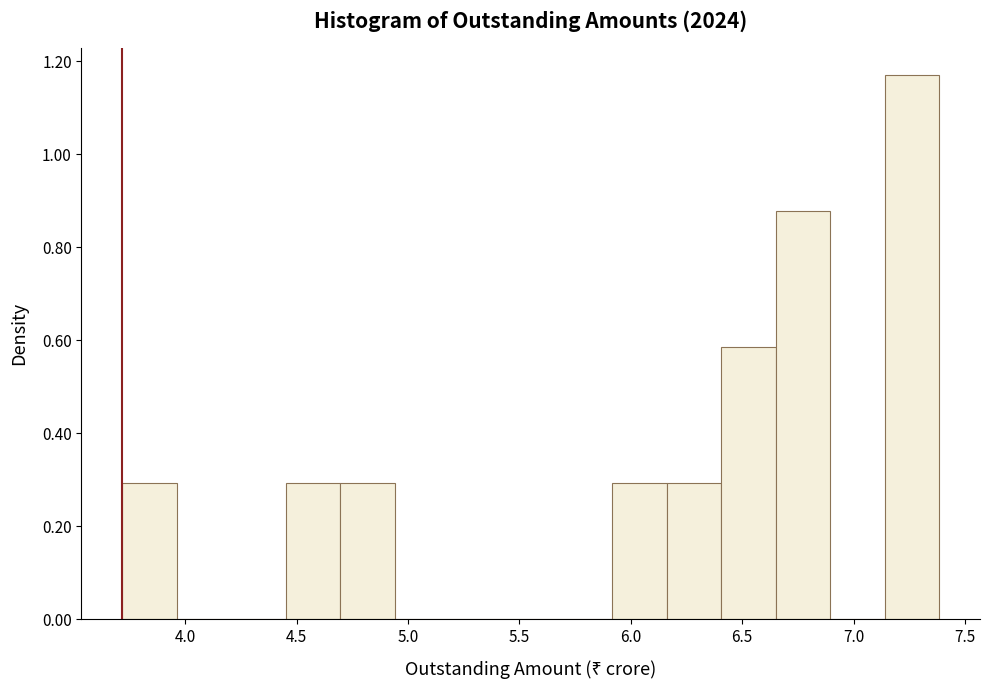

Reading left to right, list every bar in this chart as the range it spans on the x-axis followed by its height. Neither the bar edges nor the heights are printed on the chart, so give them approximately, as read against the axes.

3.70 to 3.95: 0.30
3.95 to 4.20: 0
4.20 to 4.45: 0
4.45 to 4.70: 0.30
4.70 to 4.95: 0.30
4.95 to 5.20: 0
5.20 to 5.45: 0
5.45 to 5.65: 0
5.65 to 5.90: 0
5.90 to 6.15: 0.30
6.15 to 6.40: 0.30
6.40 to 6.65: 0.58
6.65 to 6.90: 0.88
6.90 to 7.15: 0
7.15 to 7.40: 1.16